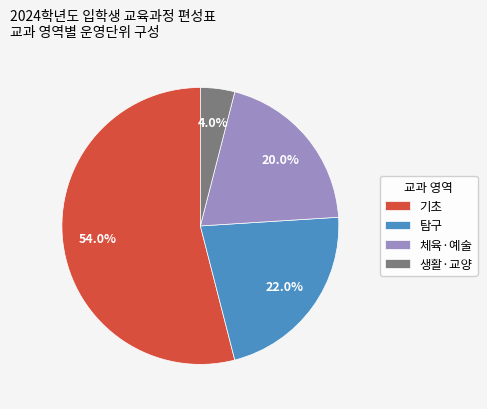

Which slice is the smallest?

생활·교양